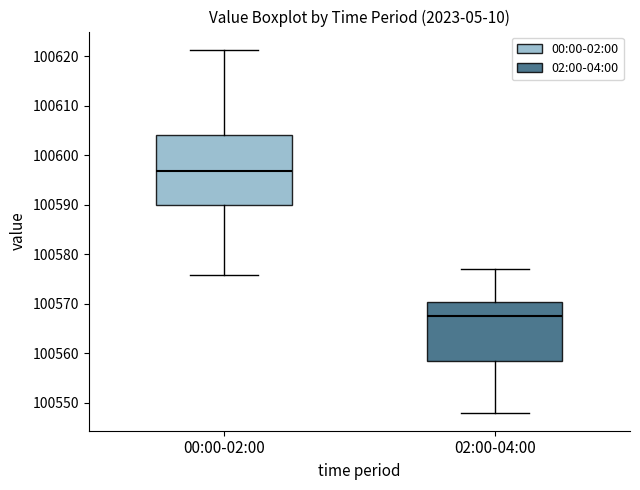

Where does the lower whisker of the box for 00:00-02:00 end on the y-axis? The values are not printed on the chart, so give them approximately, as read against the axis.

100576